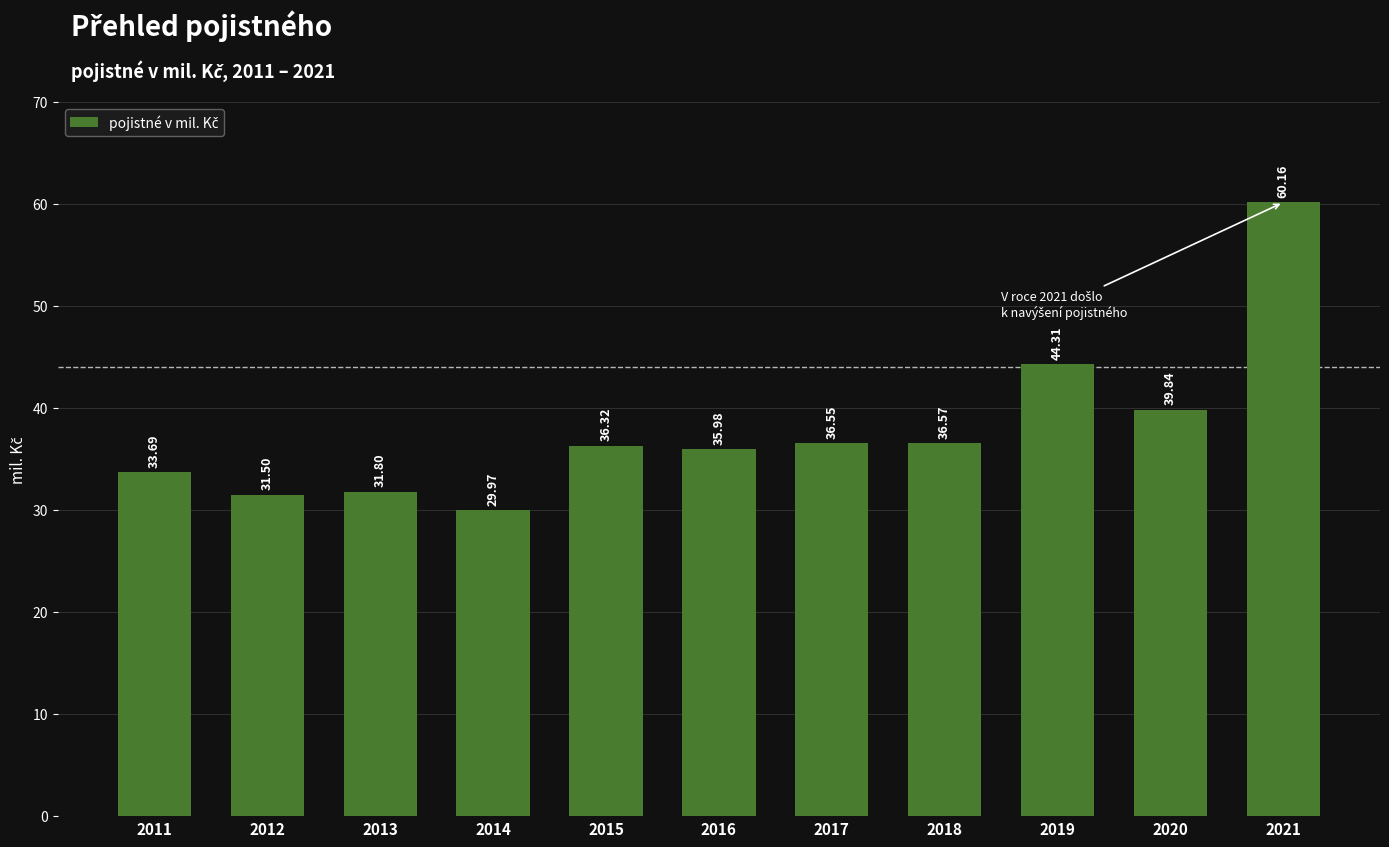

What is the average value?

37.9